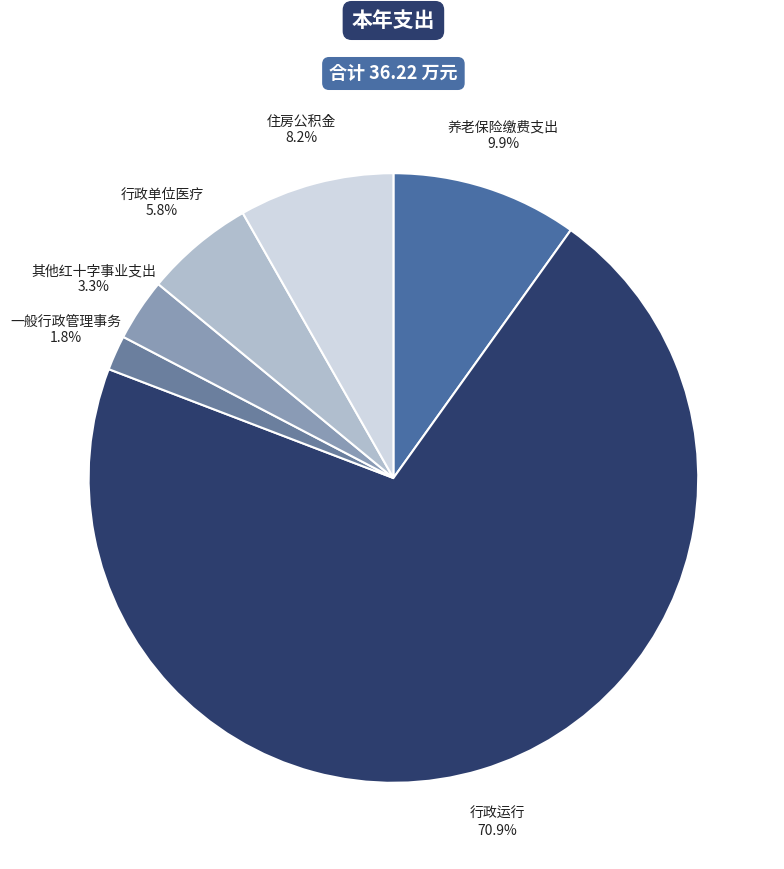

Which has a higher value, 一般行政管理事务 or 行政单位医疗?

行政单位医疗